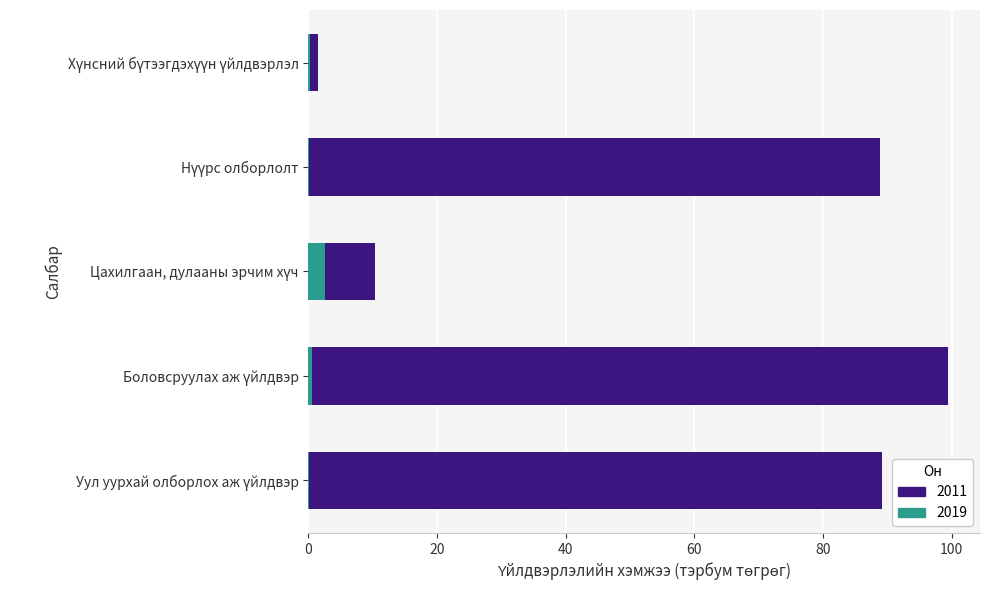

How many categories are shown in the chart?

5